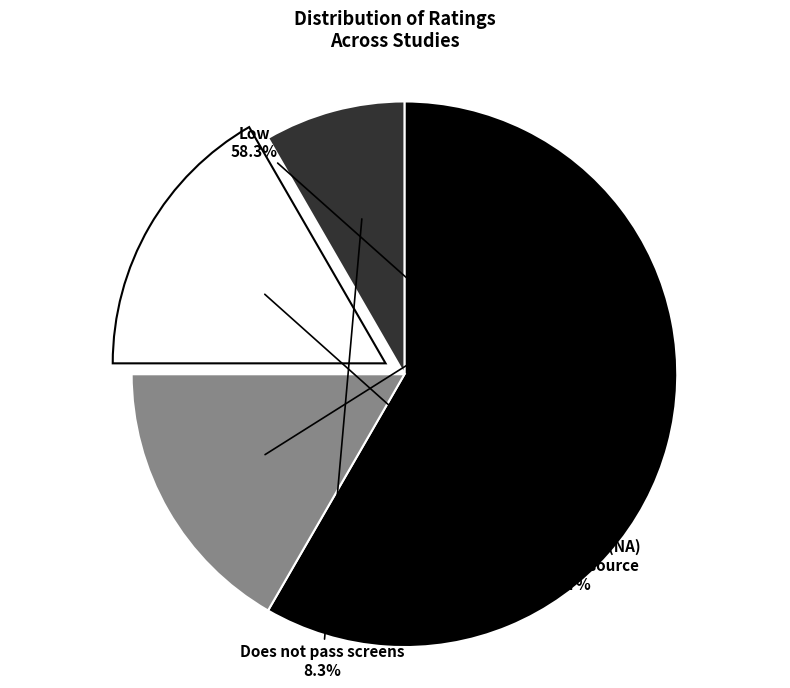

What percentage is the Not applicable (NA) - additional source slice, to the nearest percent?

17%